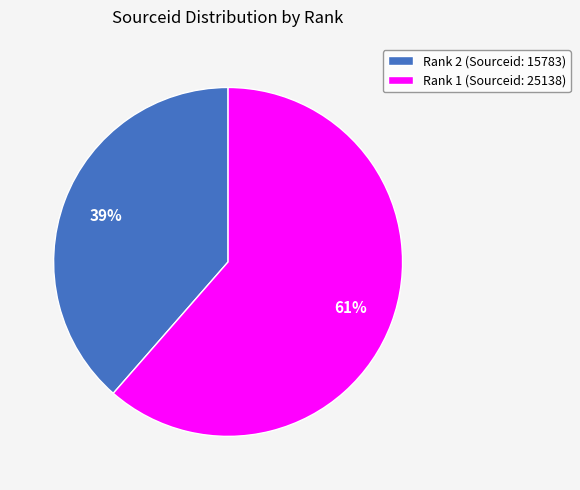

Count the number of slices in the pie.

2